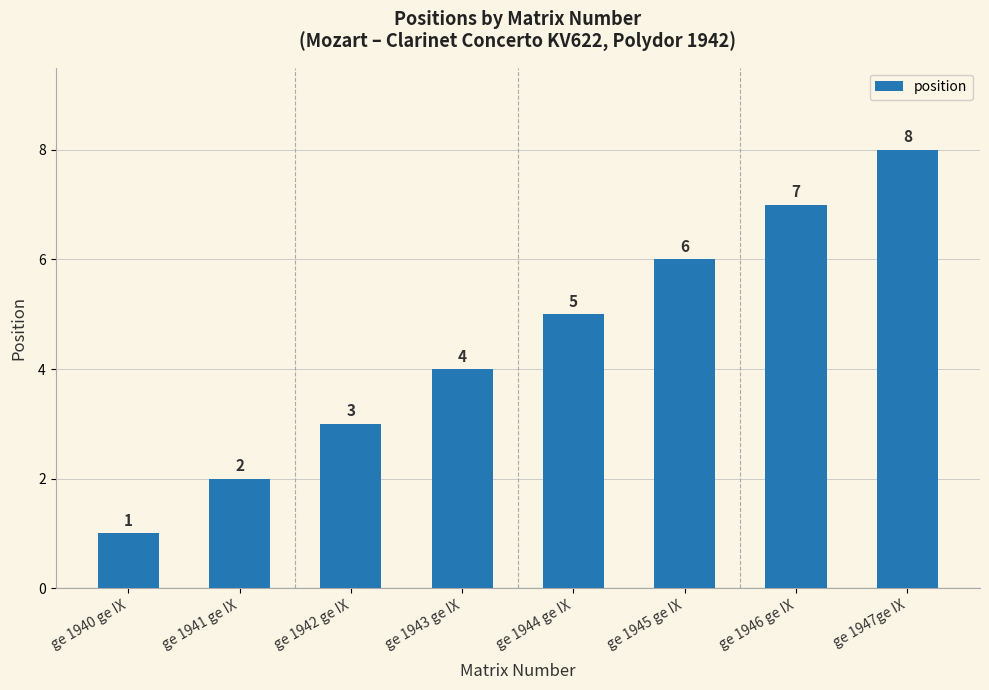

Reading left to right, list all the values displayed in this chart.

1	2	3	4	5	6	7	8